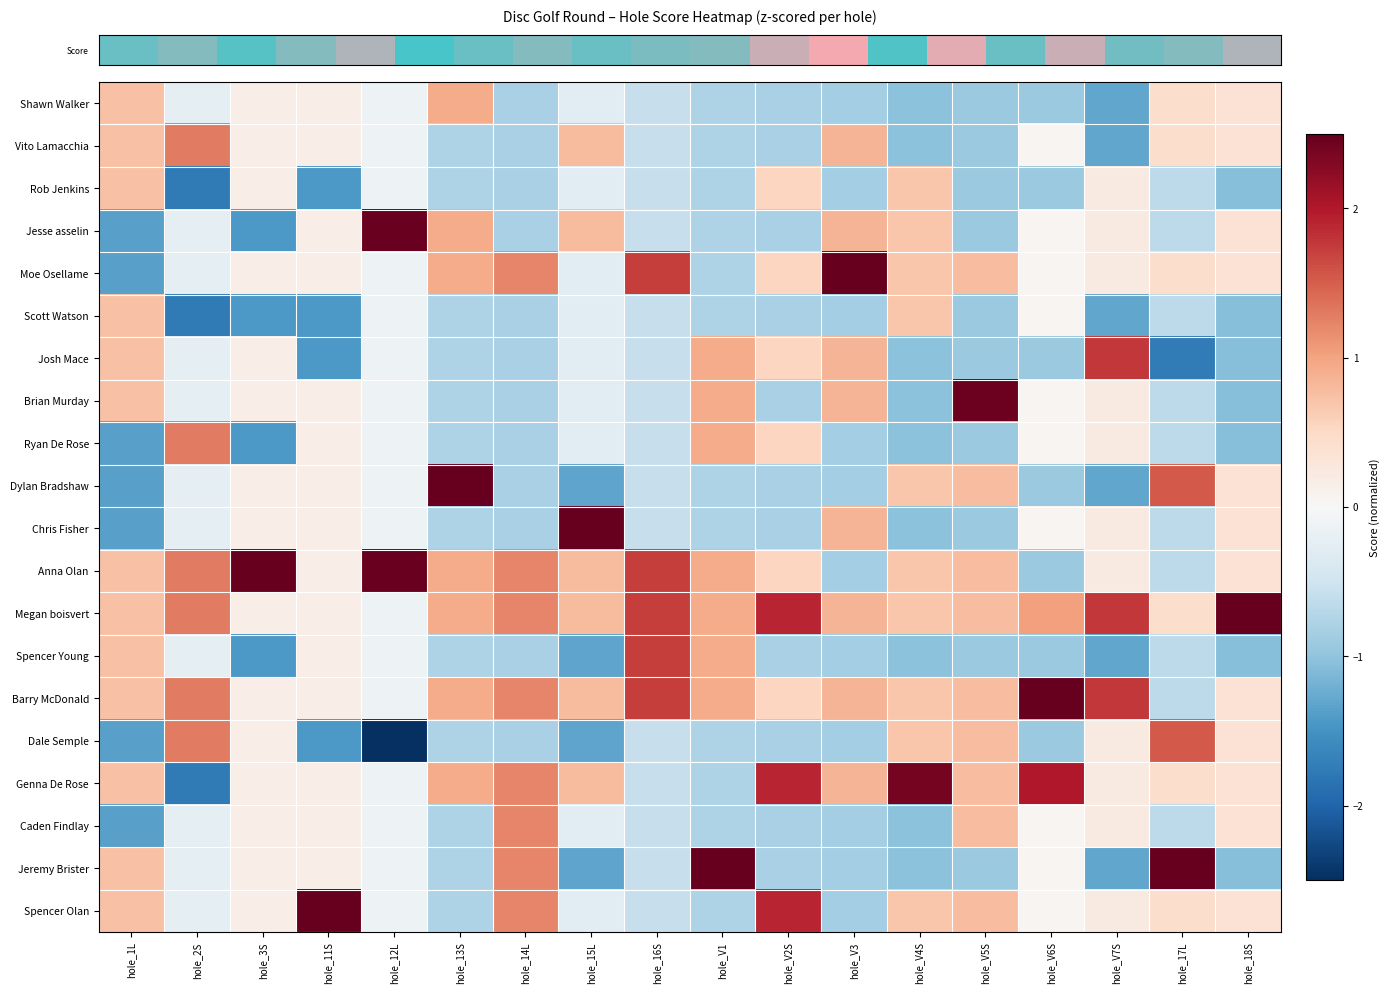

Between hole_14L and hole_18S, which is larger?

hole_18S